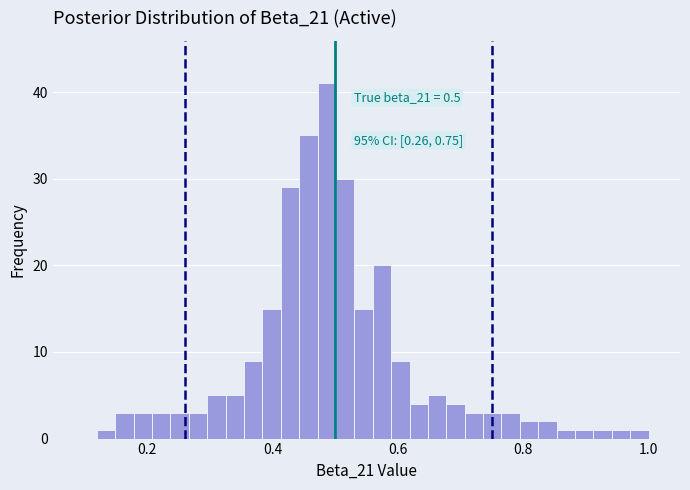

Around what value on the x-axis is the tallest bar? Give the approximate position of its centre, as read against the axis.

0.48